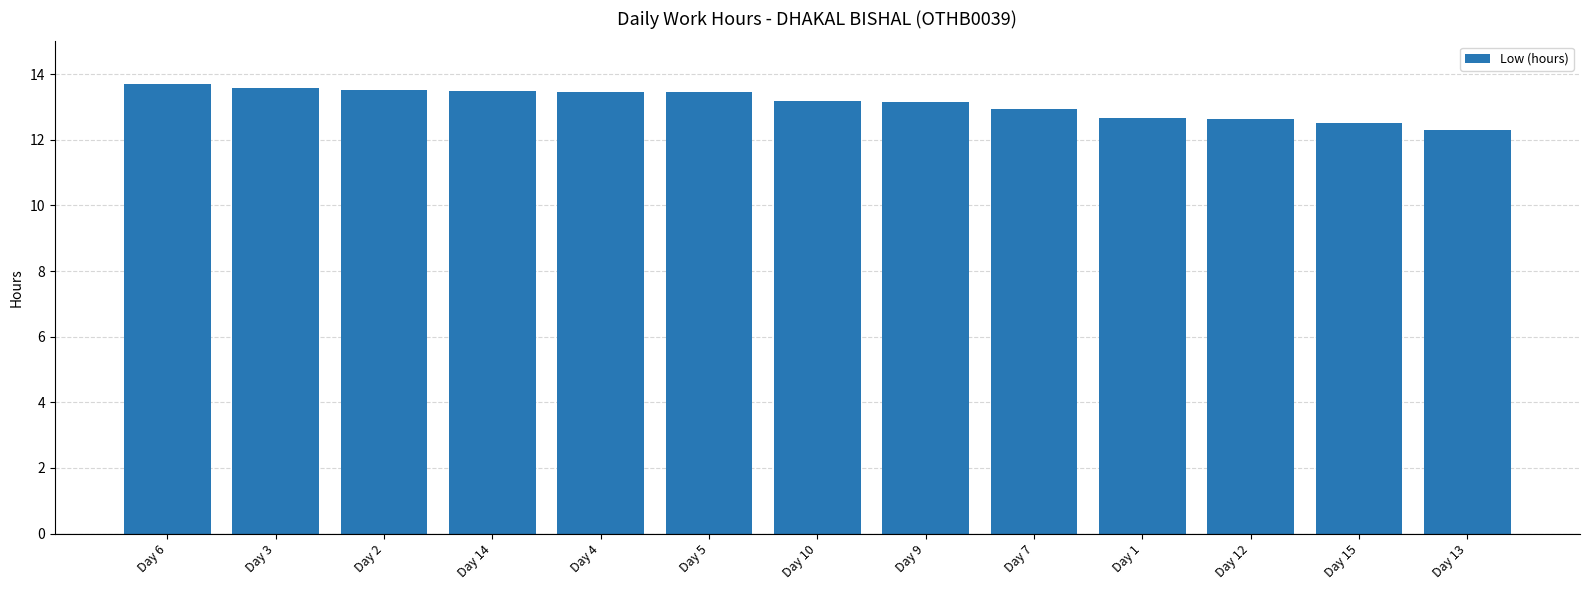

Is it true that the value at Day 10 is 13.2?

True